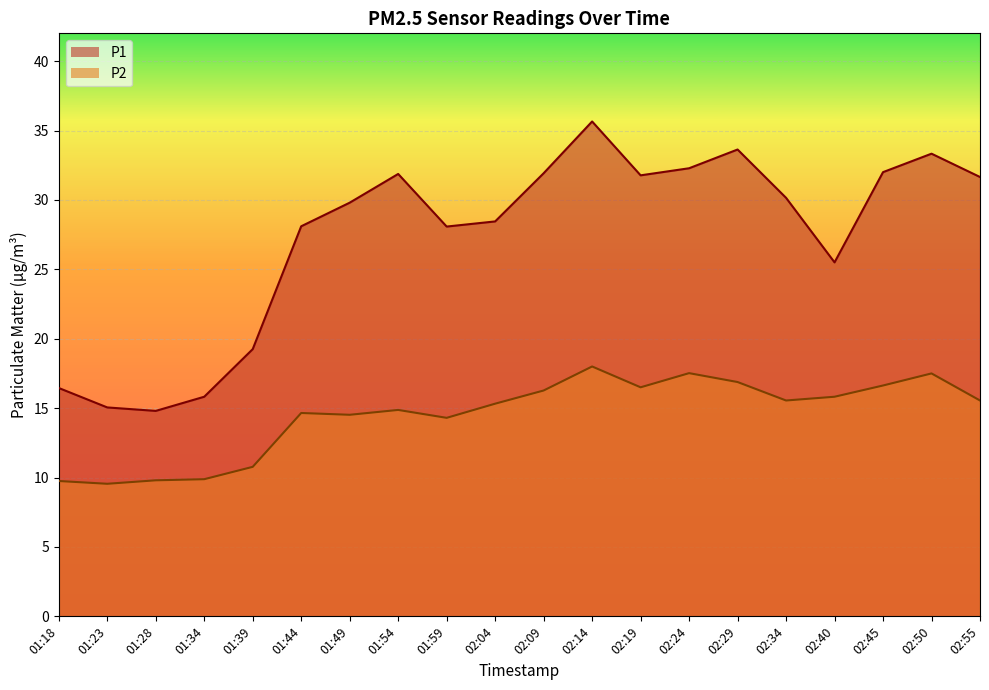

What position from the right is 02:19?

8